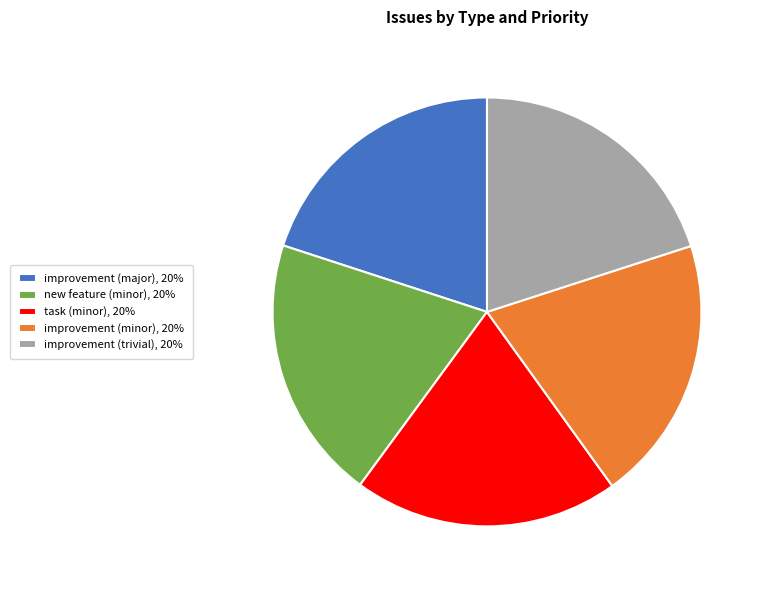

Is task (minor) the majority of the pie?

No